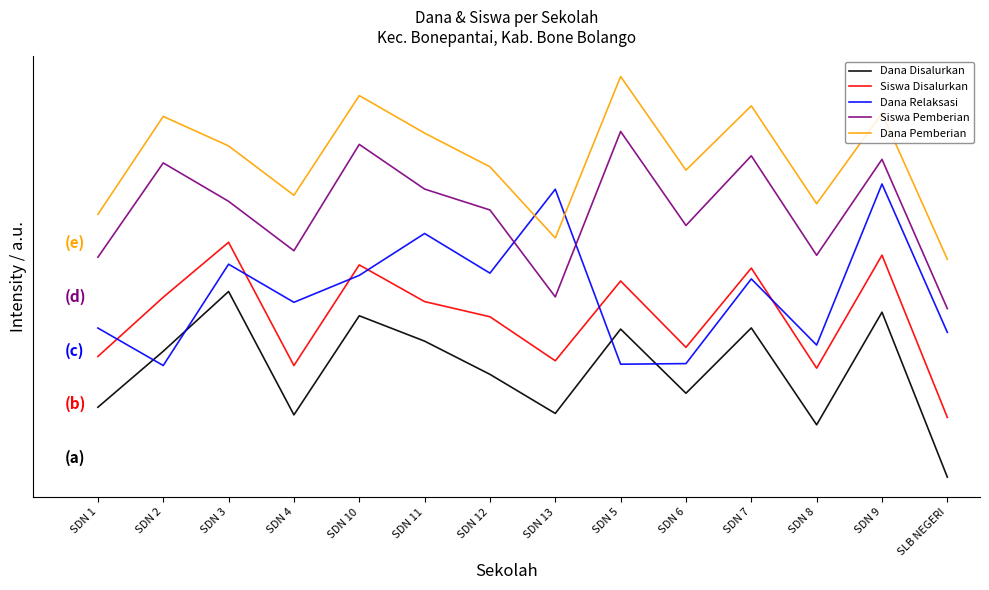

Does the chart have visible grid lines?

No